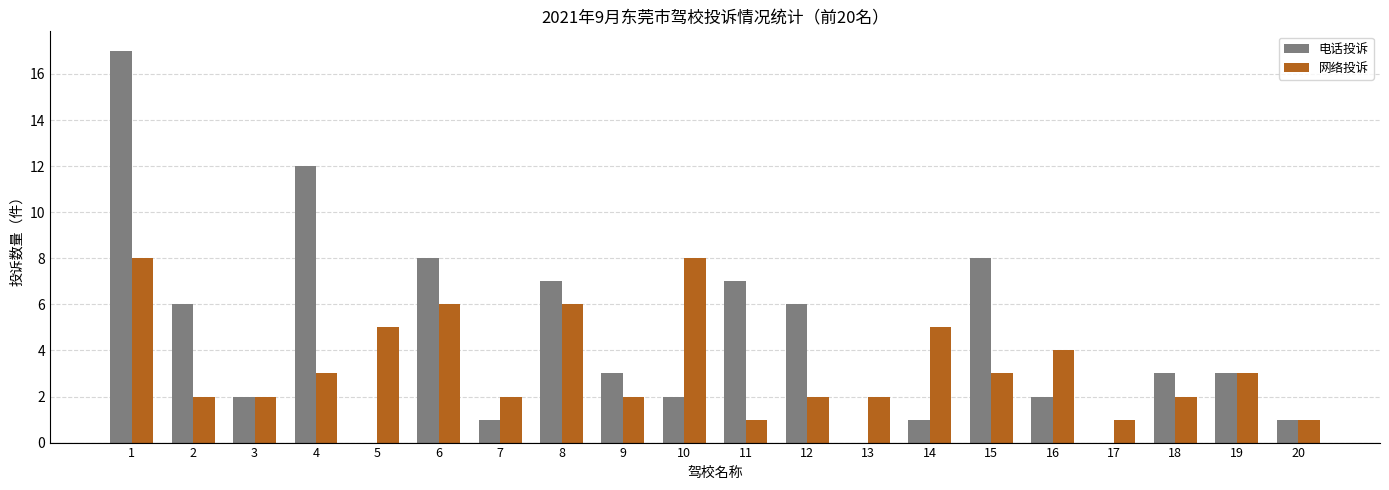

Are the bars horizontal?

No